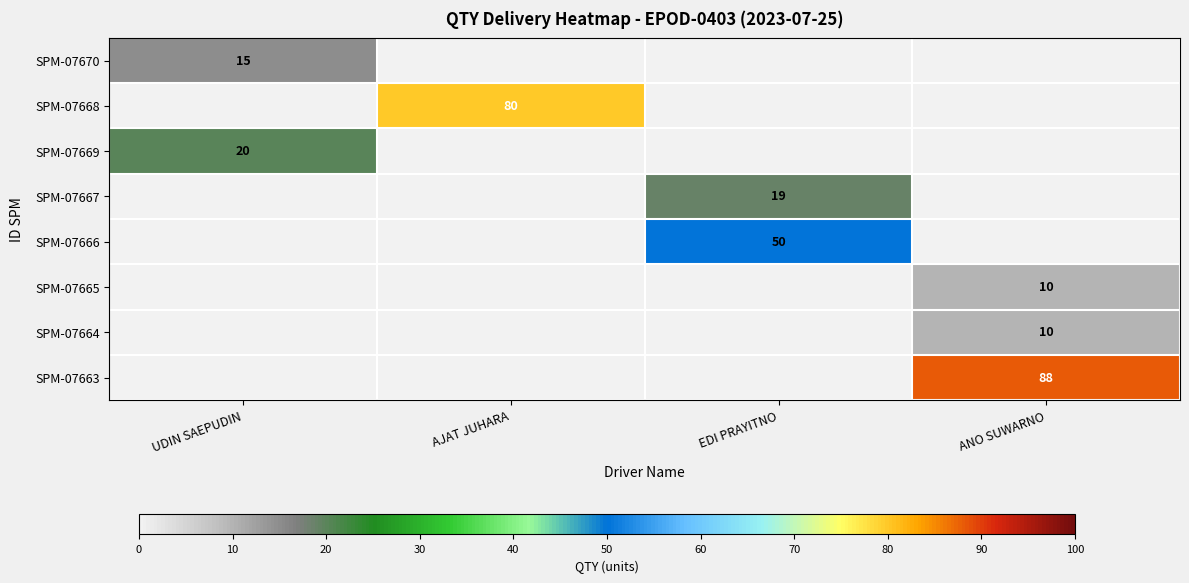

Is it true that SPM-07668 equals 80 at AJAT JUHARA?

True